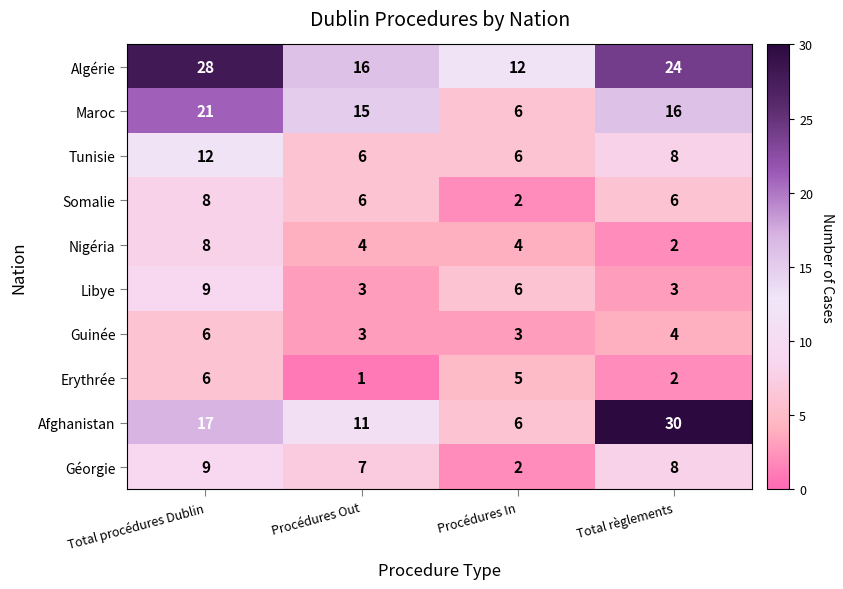

The value of Afghanistan at Total procédures Dublin is 25. True or false?

False